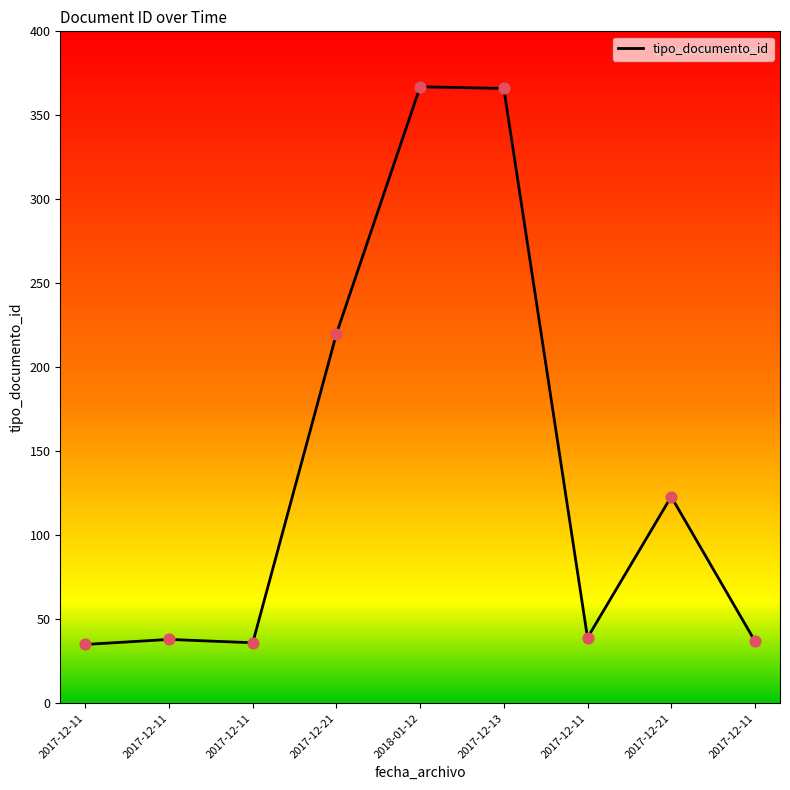

What is the ratio of the value at 2017-12-11 to the value at 2017-12-11?

1.0